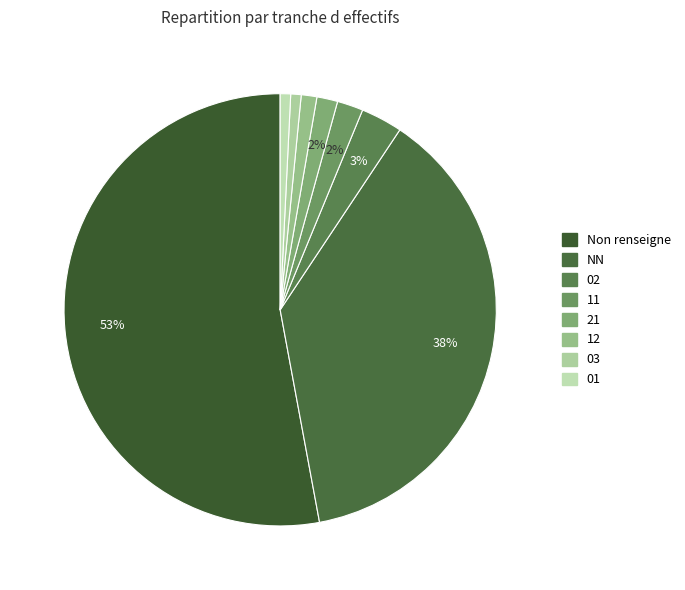

Count the number of slices in the pie.

8